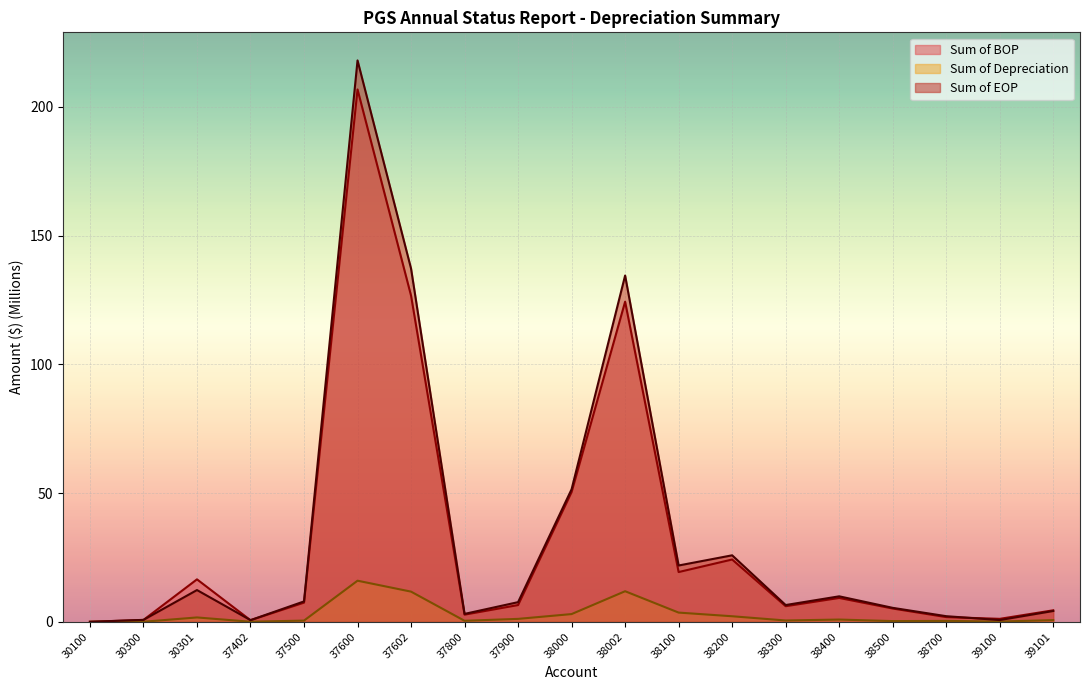

How many lines are shown in the chart?

3